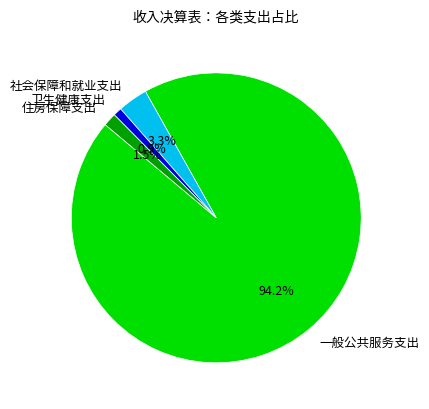

Is it true that 一般公共服务支出 is 87% of the pie?

False